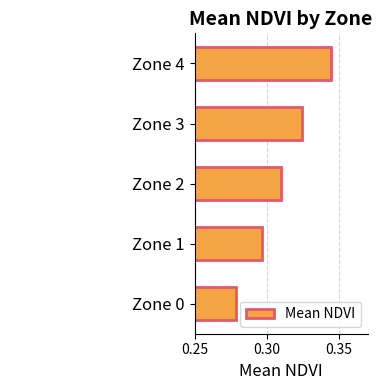

Between Zone 0 and Zone 2, which is larger?

Zone 2